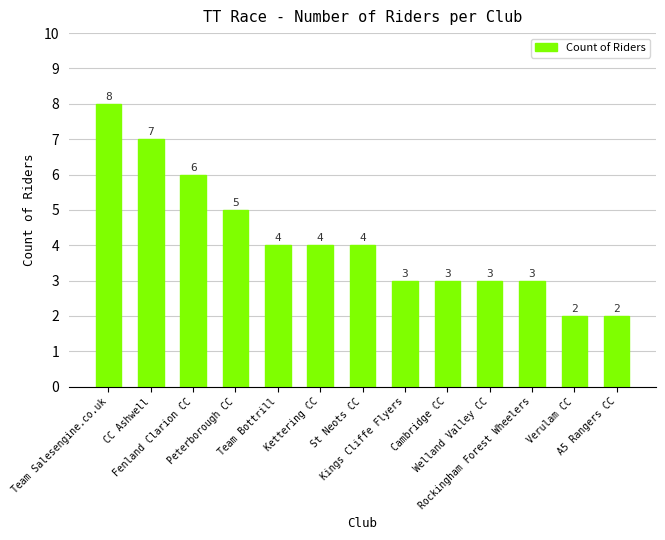

What is the maximum value shown in the chart?

8